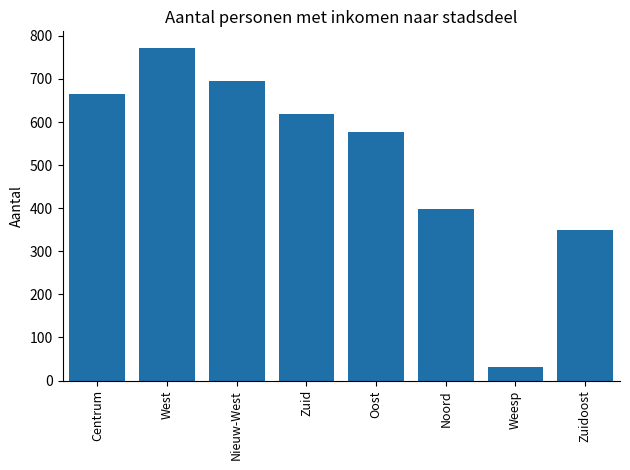

What is the label of the 1st bar from the left?

Centrum